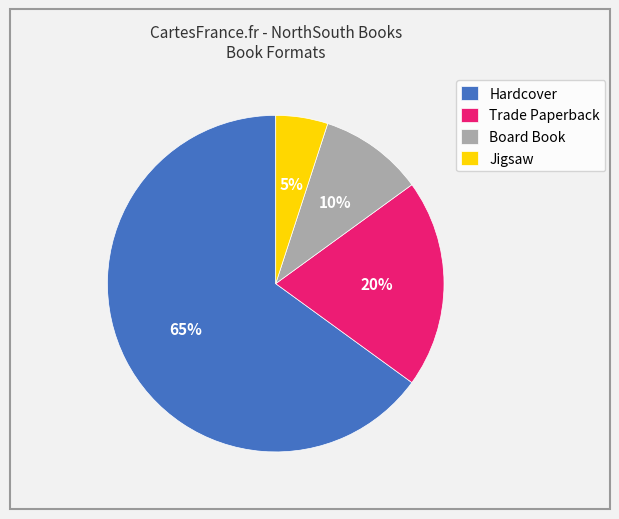

To the nearest percent, what is the average slice percentage?

25%